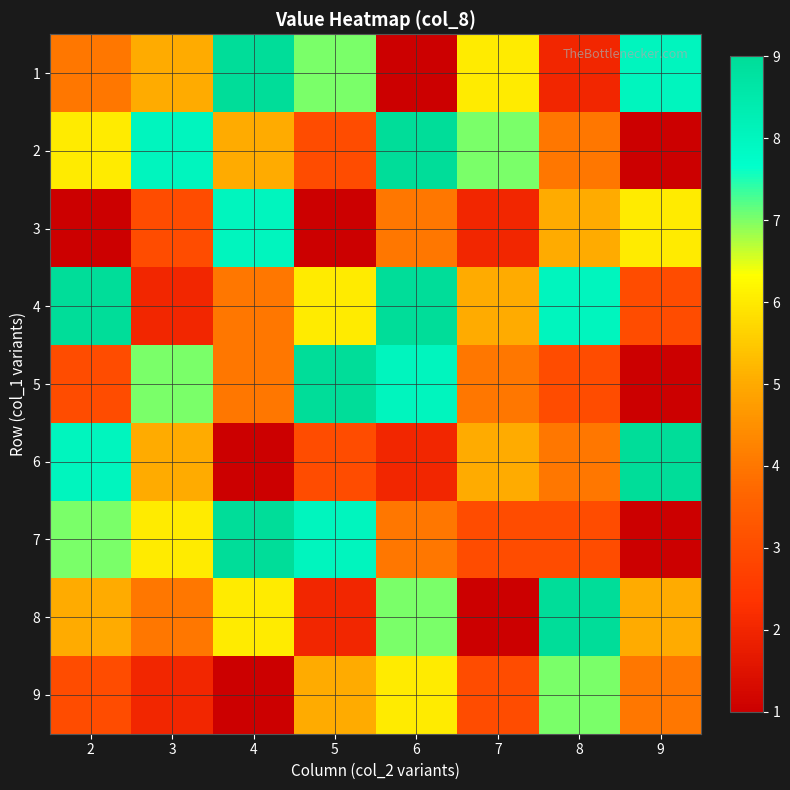

Reading left to right, what are all the values shown in this chart?

1: 2=4	3=5	4=9	5=7	6=1	7=6	8=2	9=8
2: 2=6	3=8	4=5	5=3	6=9	7=7	8=4	9=1
3: 2=1	3=3	4=8	5=1	6=4	7=2	8=5	9=6
4: 2=9	3=2	4=4	5=6	6=9	7=5	8=8	9=3
5: 2=3	3=7	4=4	5=9	6=8	7=4	8=3	9=1
6: 2=8	3=5	4=1	5=3	6=2	7=5	8=4	9=9
7: 2=7	3=6	4=9	5=8	6=4	7=3	8=3	9=1
8: 2=5	3=4	4=6	5=2	6=7	7=1	8=9	9=5
9: 2=3	3=2	4=1	5=5	6=6	7=3	8=7	9=4